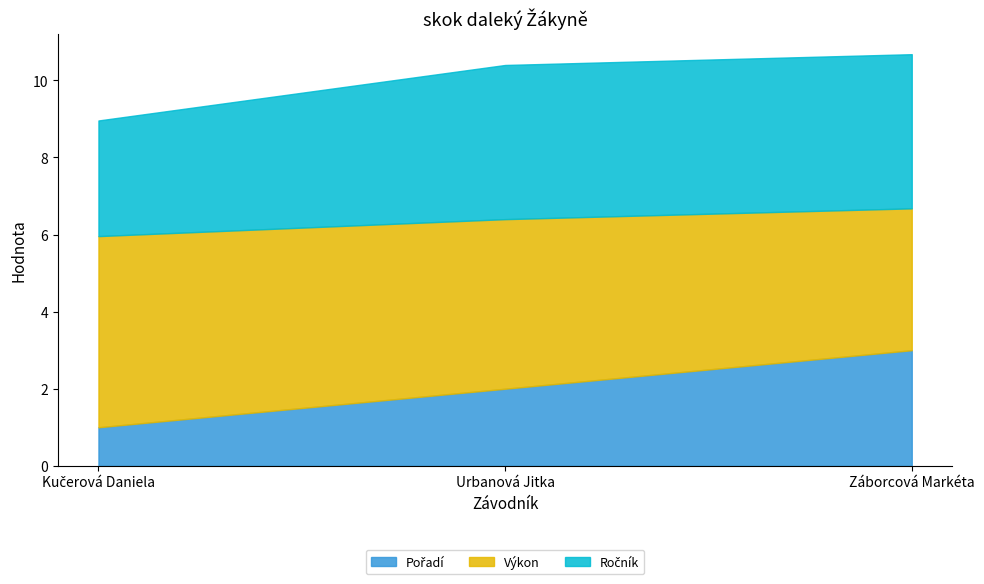

What is the difference between the Výkon values at Urbanová Jitka and Záborcová Markéta?

0.7